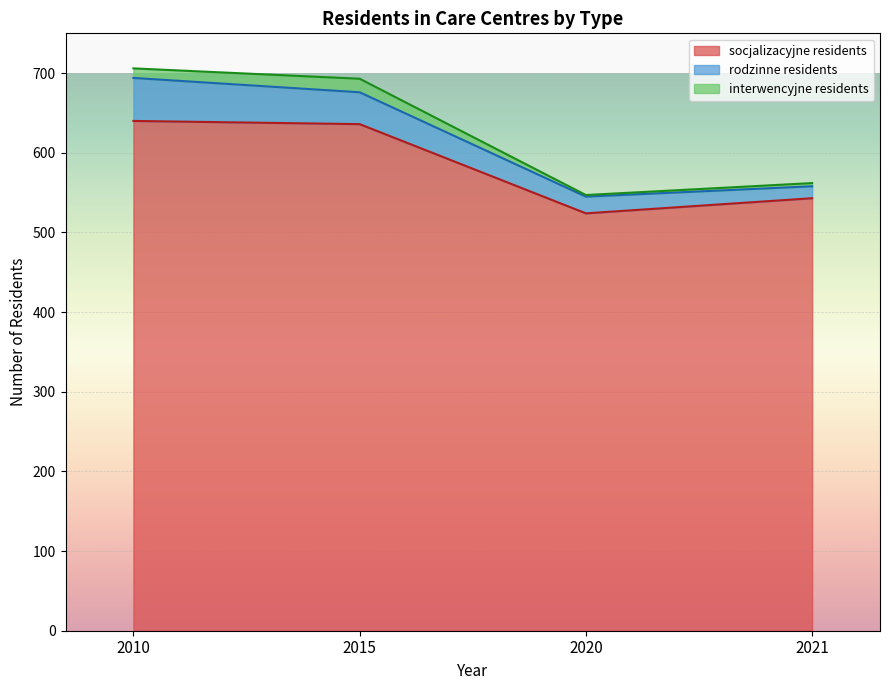

Is the value of socjalizacyjne residents at 2020 greater than the value of rodzinne residents at 2020?

Yes